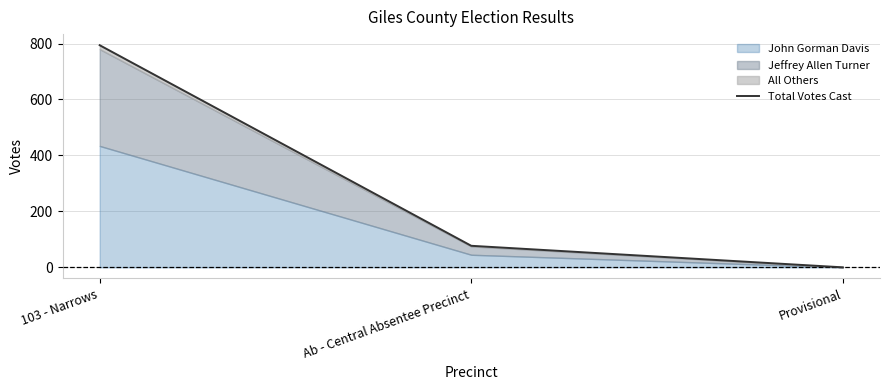

What is the average value?

290